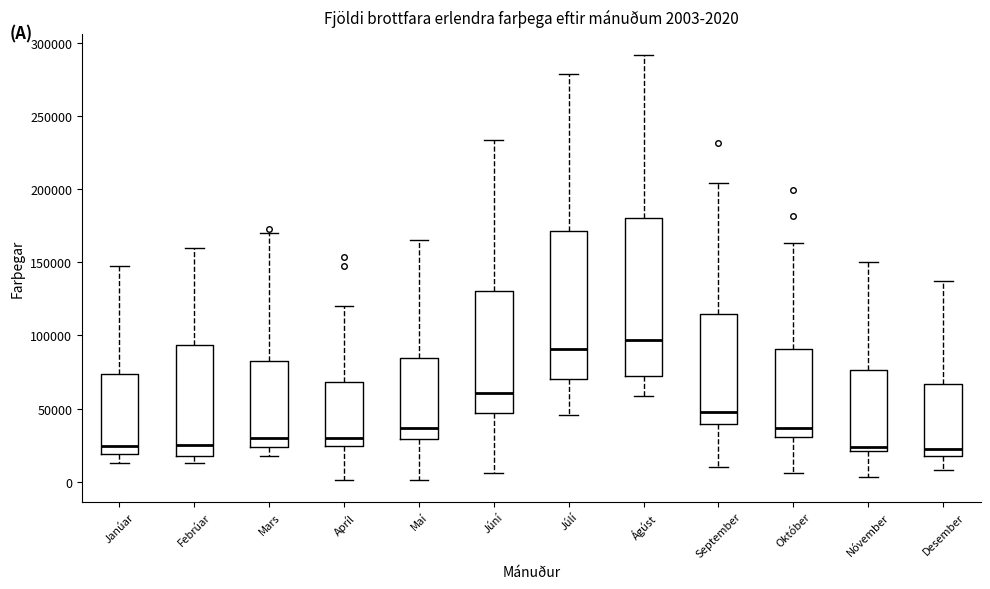

Comparing the boxes themselves (not the whiskers), which one is the tallest?

Ágúst